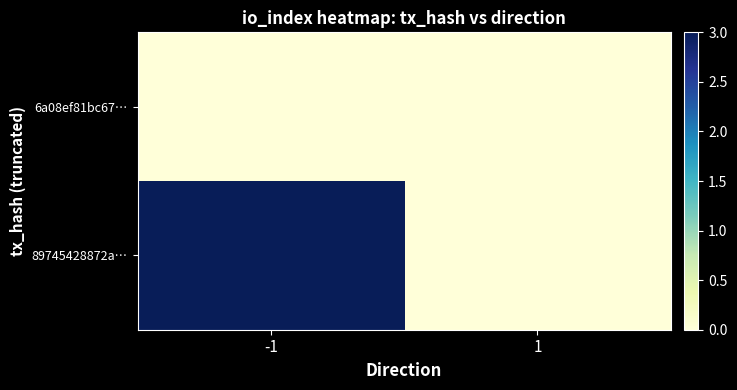

What is the total value across all series at -1?

3